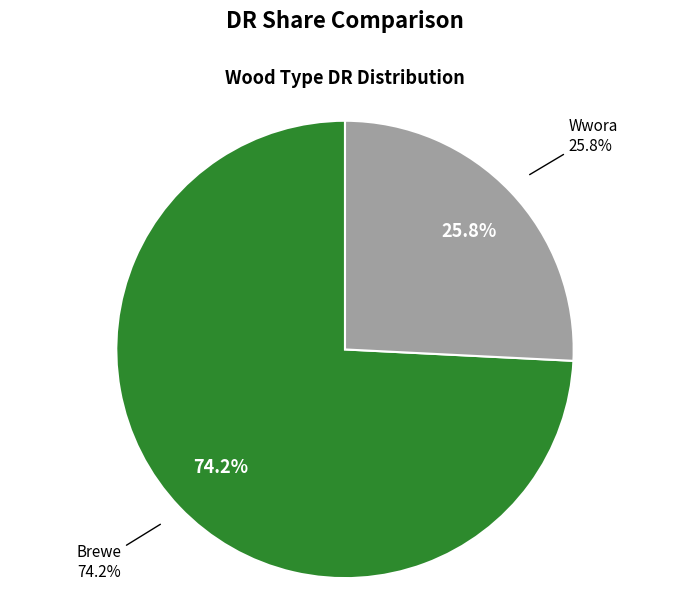

What percentage is the Brewe slice, to the nearest percent?

74%